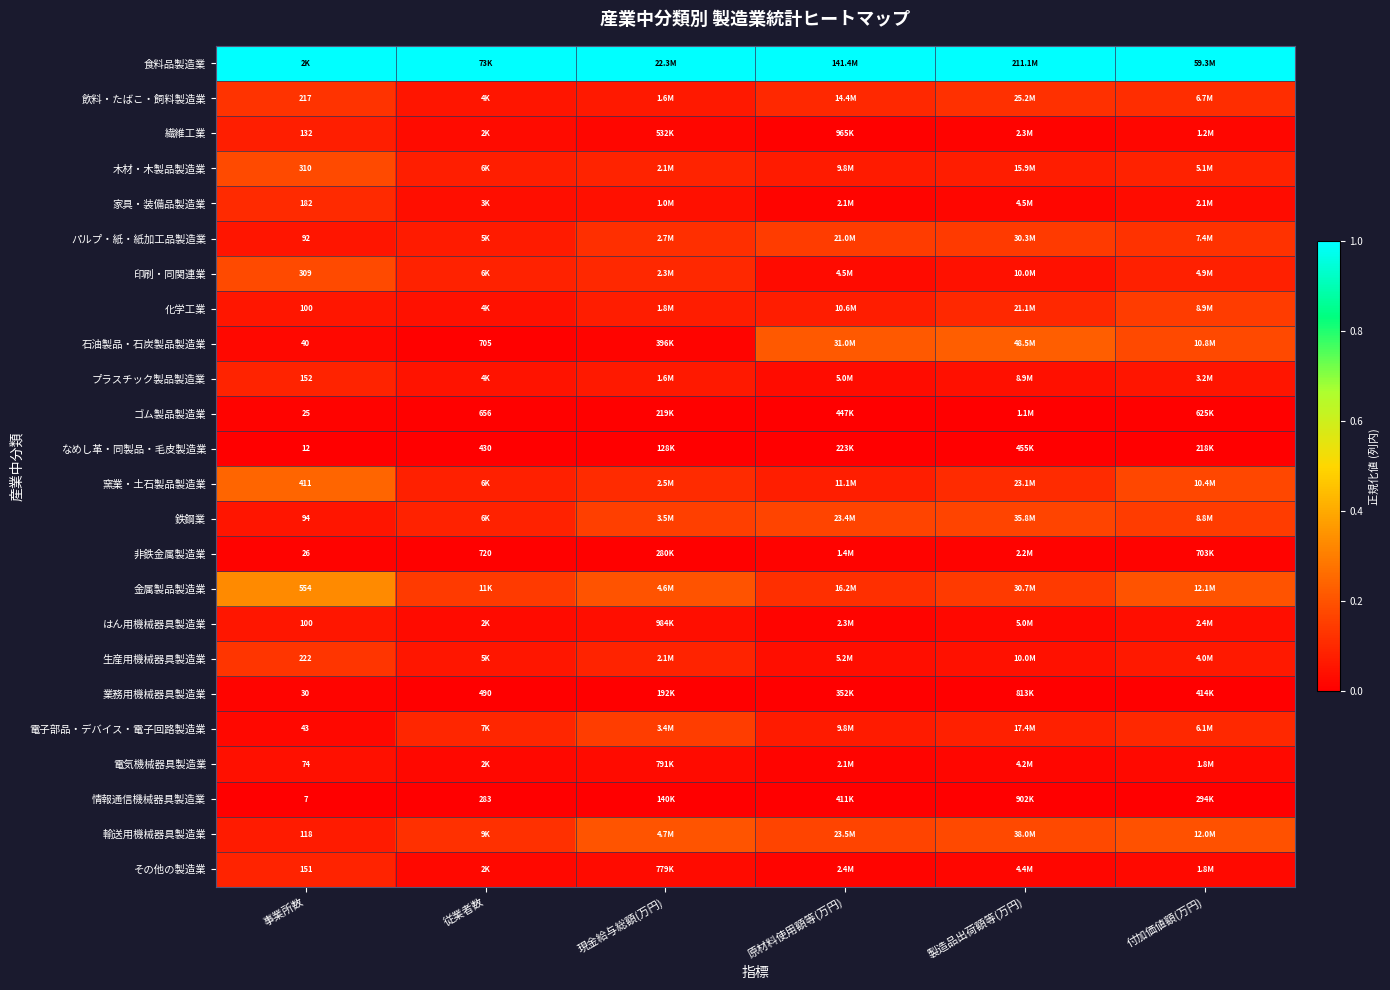

The 石油製品・石炭製品製造業 series shows 0.0 at 現金給与総額(万円). True or false?

True